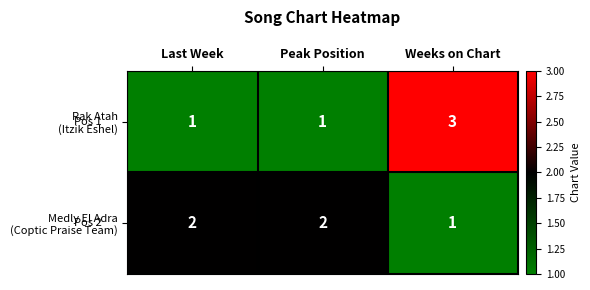

What is the maximum value shown in the chart?

3